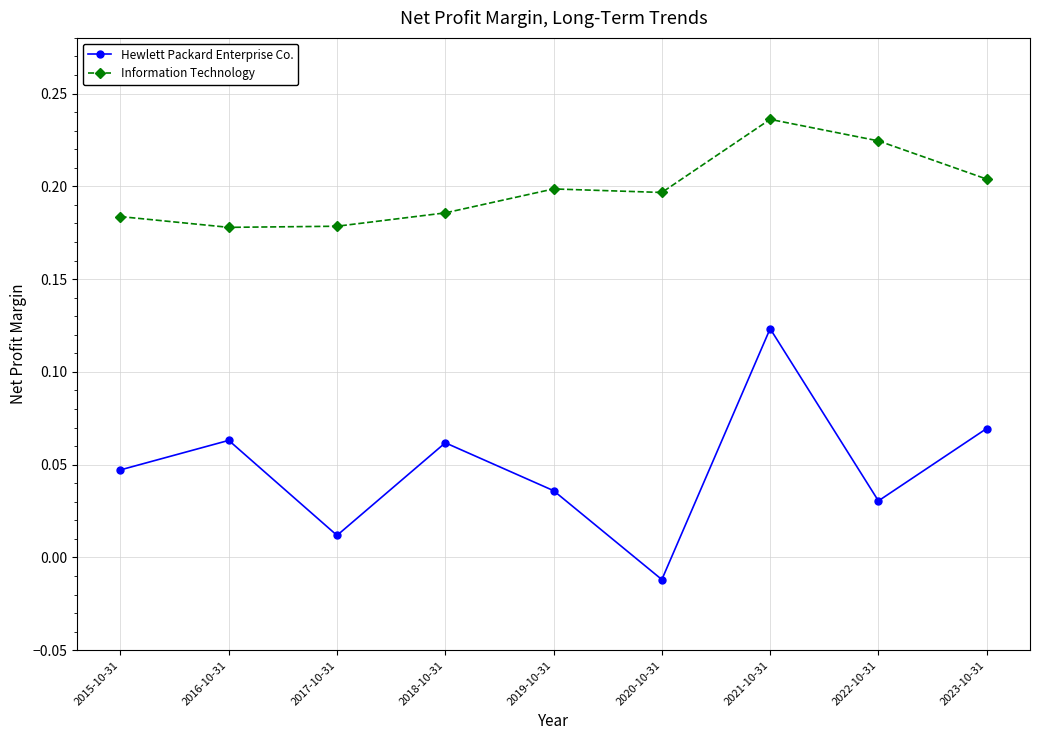

What position from the left is 2015-10-31?

1